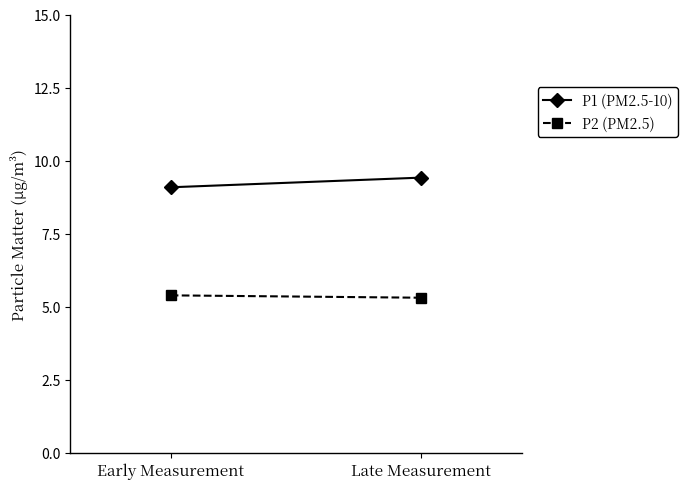

Which series has the largest range (max minus min)?

P1 (PM2.5-10)